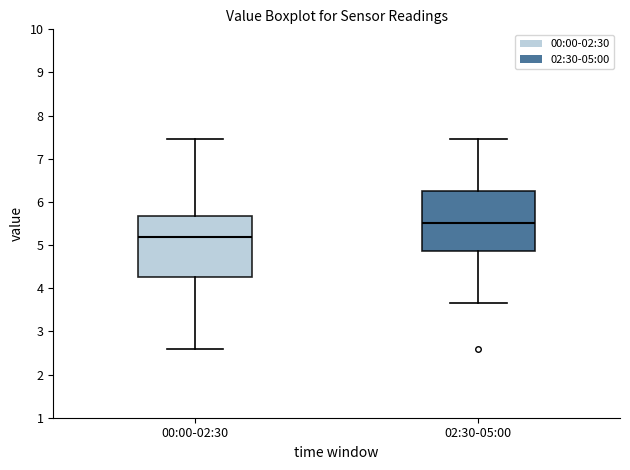

Reading left to right, transcribe this box plot: for each box, give where its median line is, the range the box spans, and where its two whiskers end, as read against the y-axis. The values are not printed on the chart, so give them approximately, as read against the axis.

00:00-02:30: median 5.2, box 4.3 to 5.7, whiskers 2.6 to 7.5
02:30-05:00: median 5.5, box 4.9 to 6.2, whiskers 3.7 to 7.5